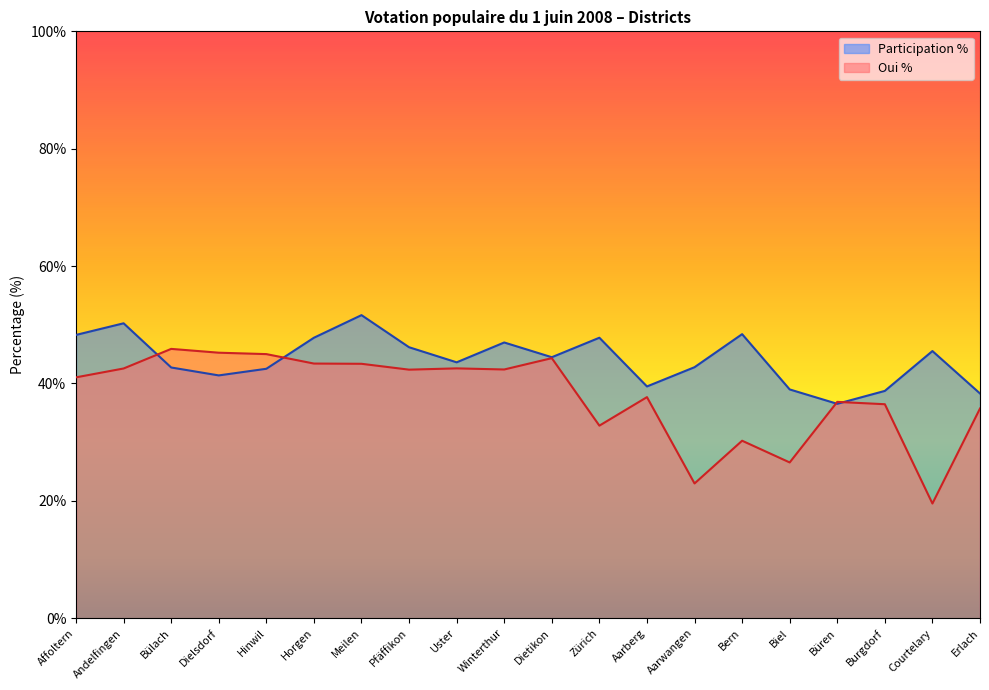

Reading left to right, what are all the values shown in this chart?

Oui %: 41.0	42.5	45.9	45.2	45.0	43.4	43.4	42.4	42.6	42.4	44.3	32.8	37.7	23.0	30.2	26.5	36.9	36.5	19.5	35.7
Participation %: 48.3	50.2	42.7	41.4	42.5	47.8	51.6	46.2	43.6	47.0	44.5	47.8	39.5	42.8	48.4	39.0	36.5	38.7	45.5	38.3